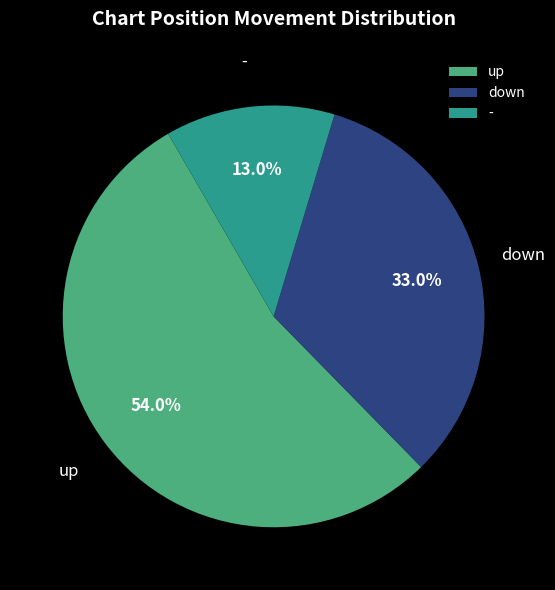

To the nearest percent, what is the average slice percentage?

33%